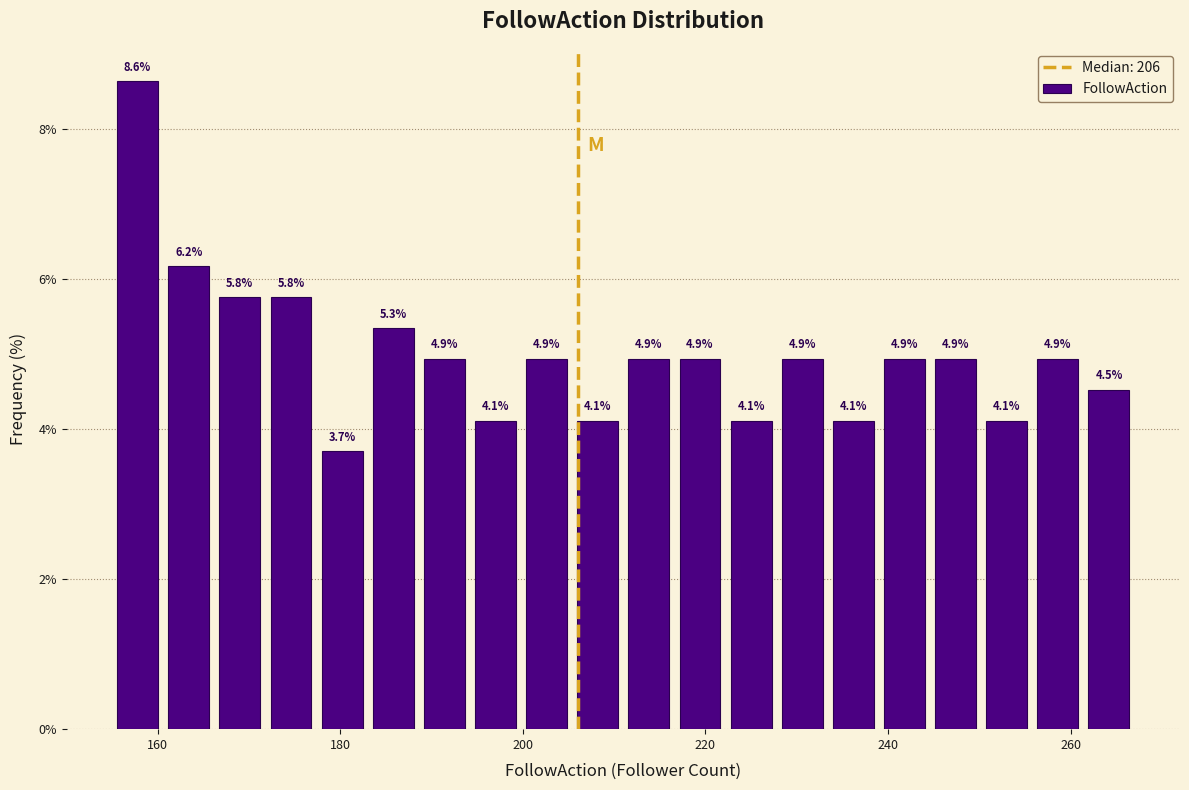

Read against the x-axis, roughly where is the centre of the tallest bar?

158